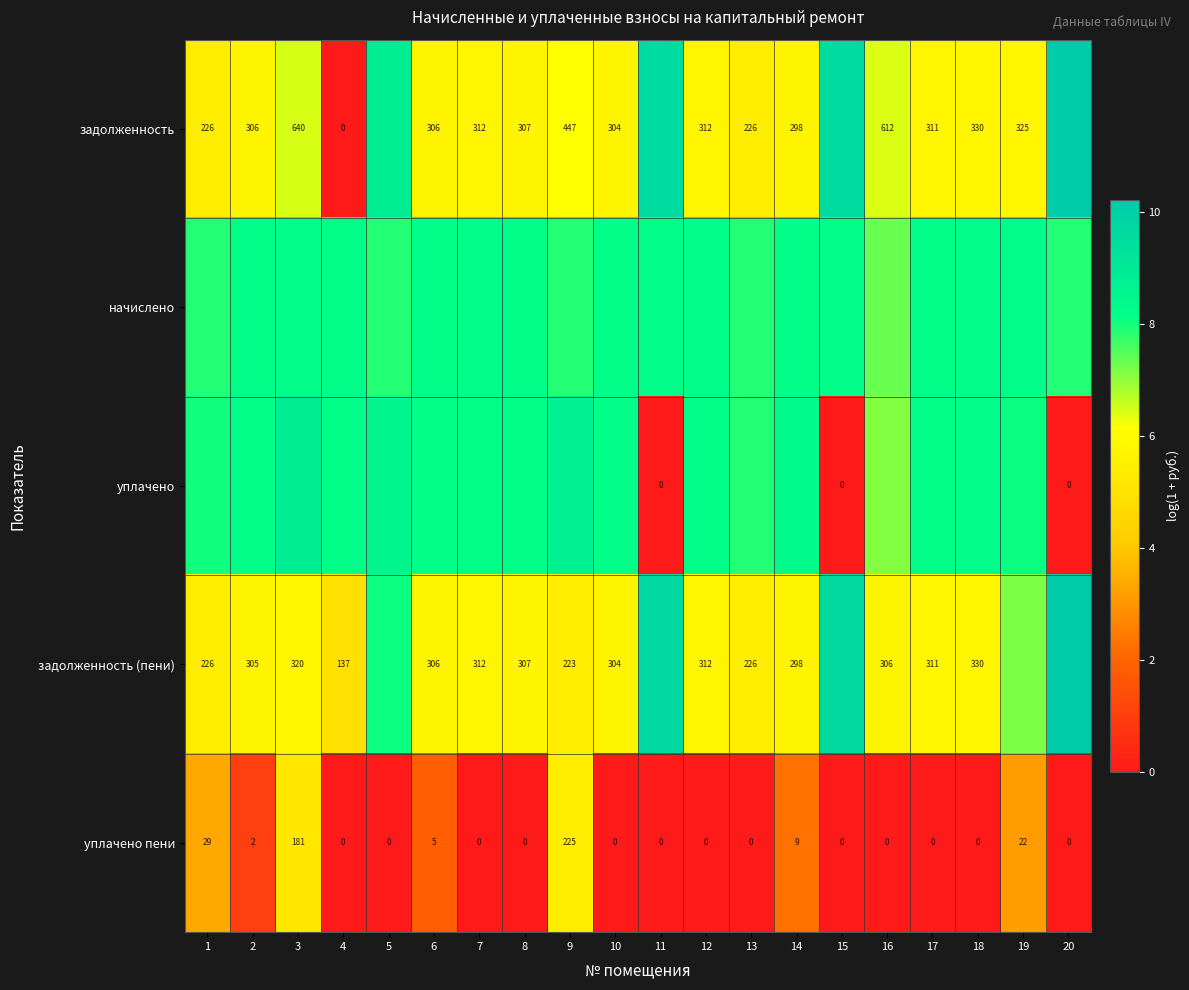

What is the maximum value for задолженность?

10.2